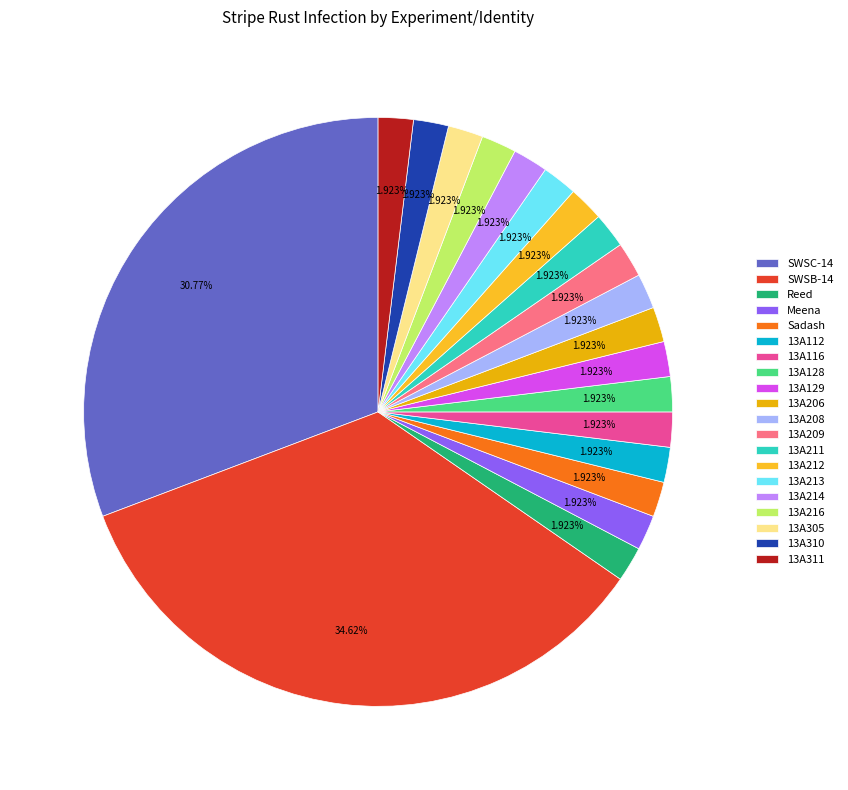

What is the ratio of the value at SWSC-14 to the value at Meena?

16.0